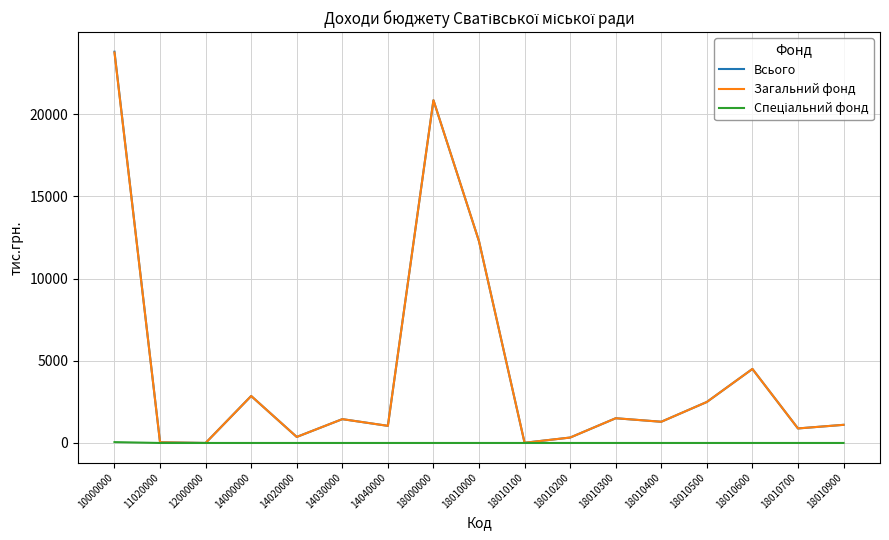

Which series has the widest spread of values?

Всього